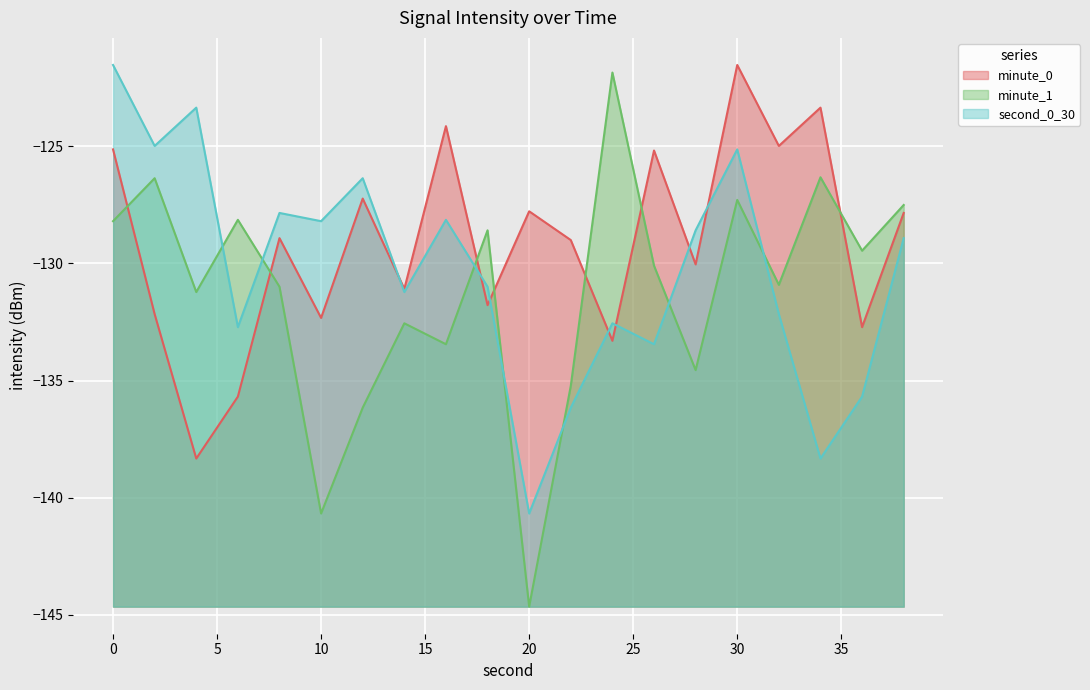

Is the value of minute_0 at 0 greater than the value of minute_1 at 10?

Yes